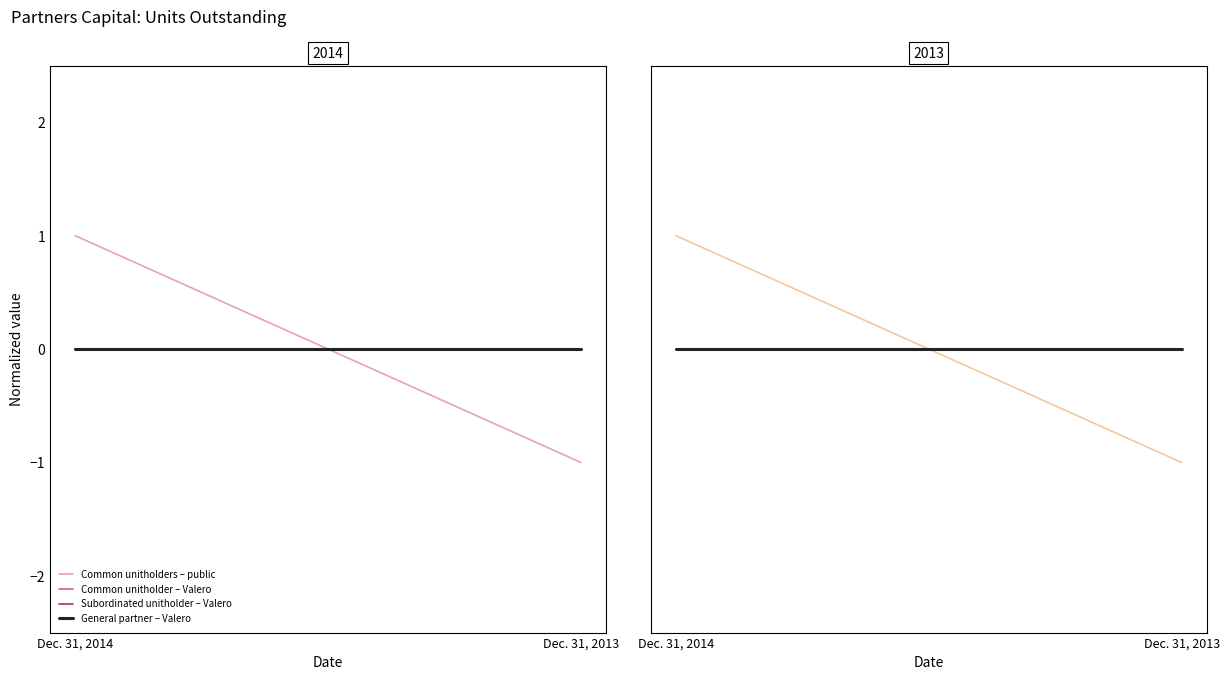

Is it true that General partner – Valero equals 0 at Dec. 31, 2014?

True